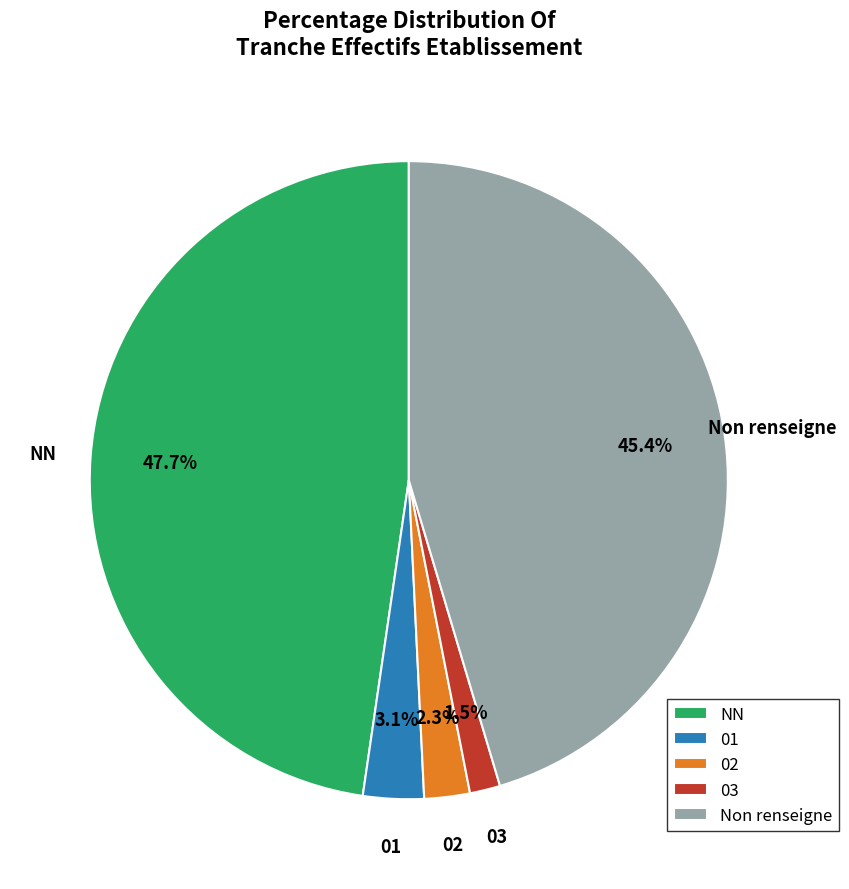

To the nearest percent, what portion does 01 represent?

3%